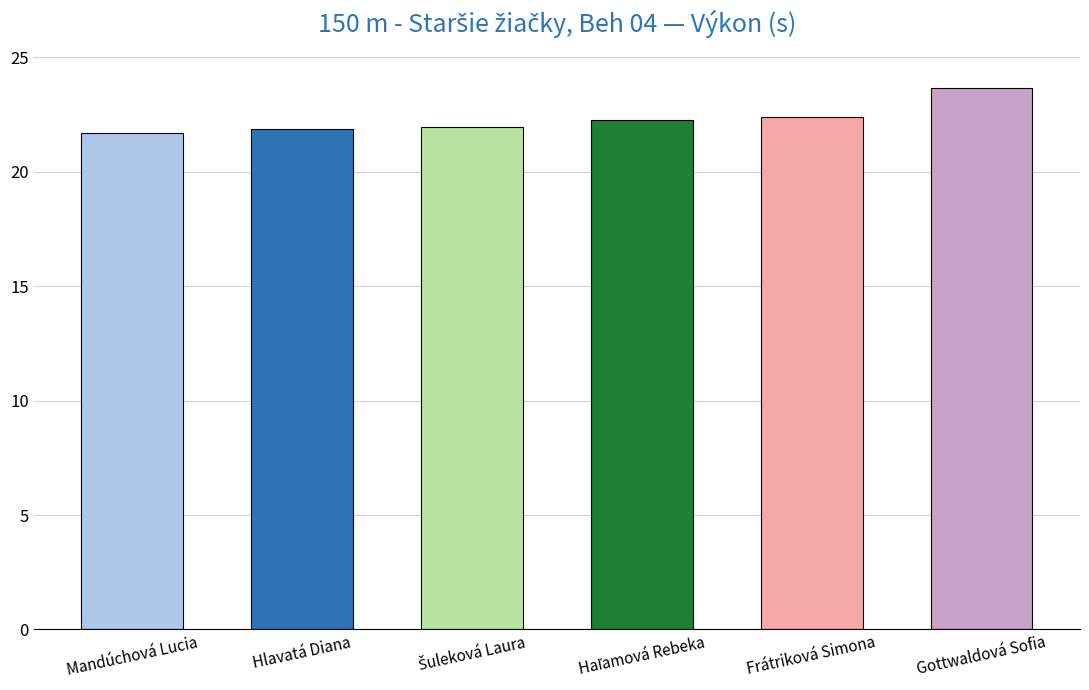

What is the value of the 1st bar from the left?

21.7